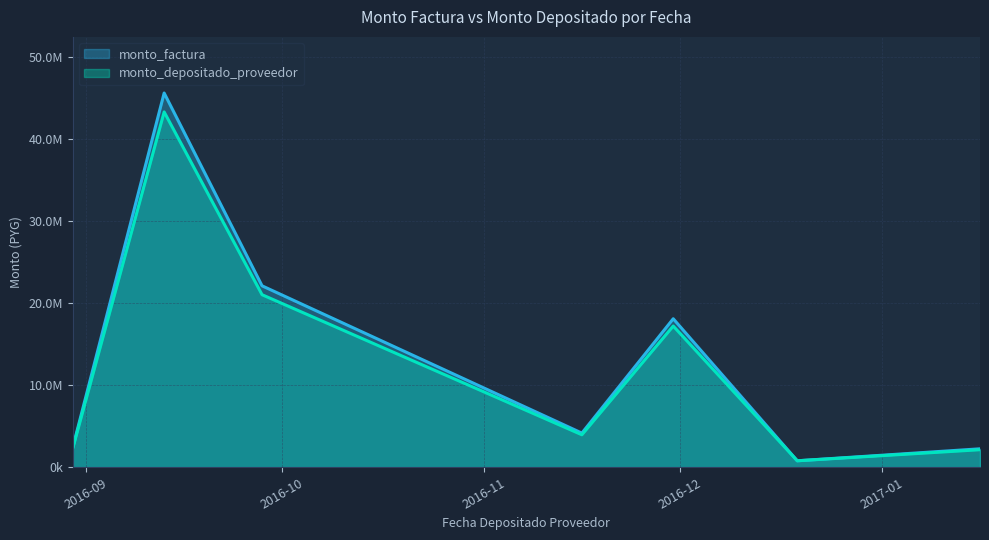

Where does the monto_factura series first go above 4160750?

2016-09-13